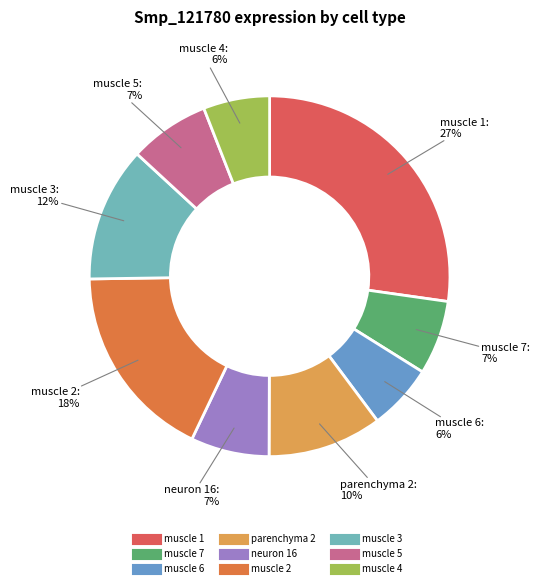

The parenchyma 2 slice represents 10% of the pie. True or false?

True